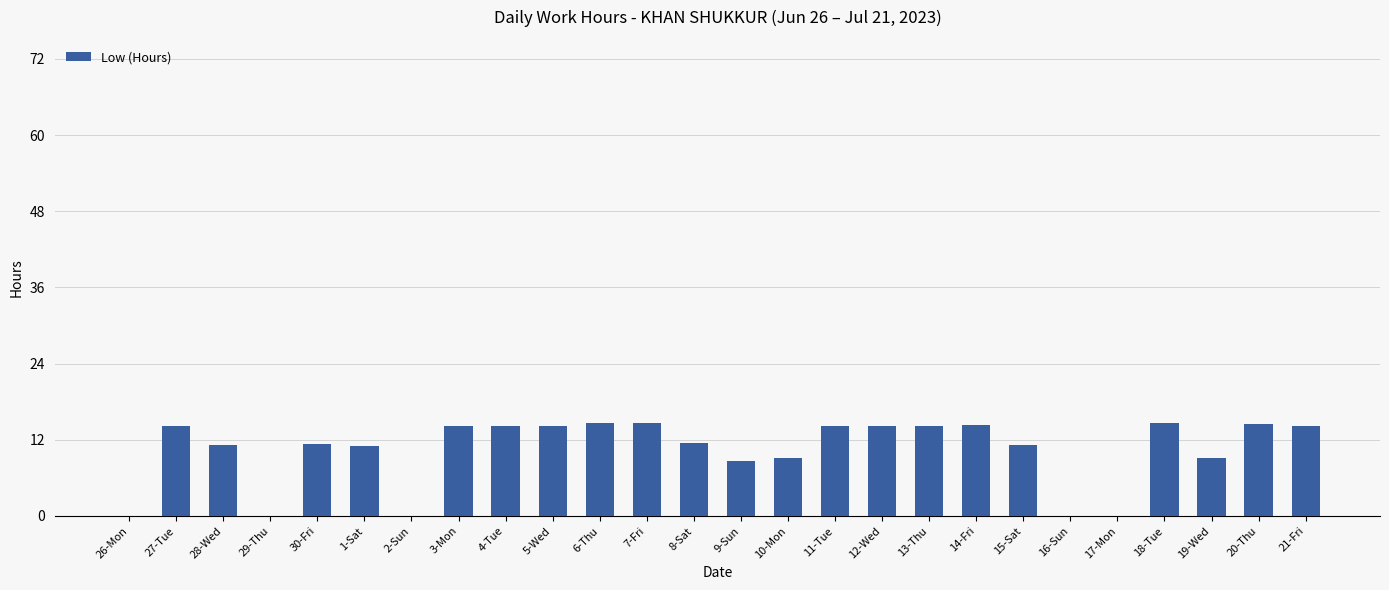

What is the sum of all values?

269.4